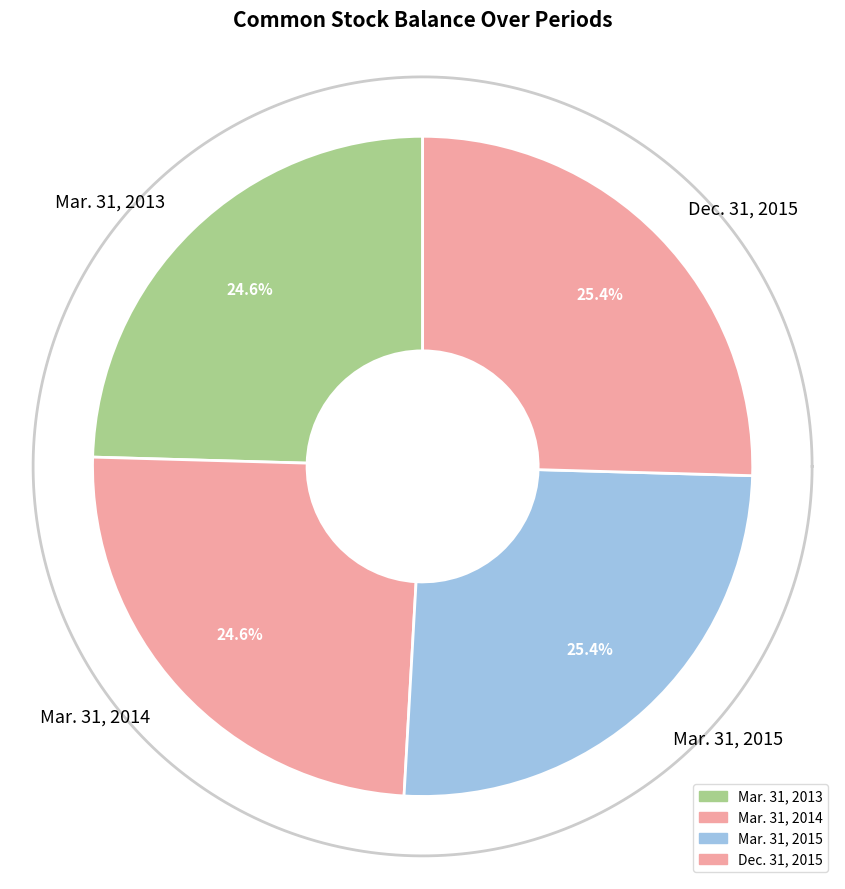

How much of the chart is everything except Dec. 31, 2015?

74.6%